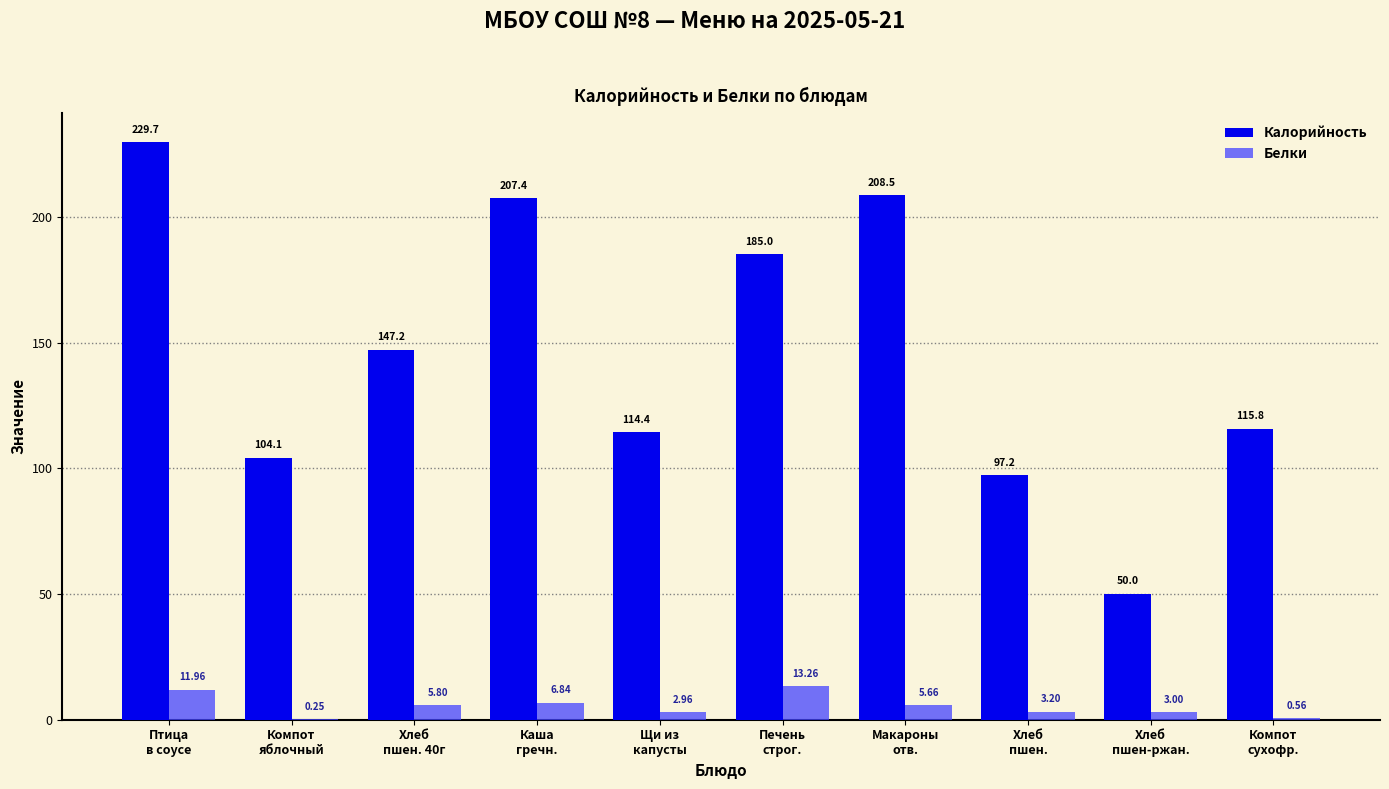

The value of Калорийность at Компот
сухофр. is 115.8. True or false?

True